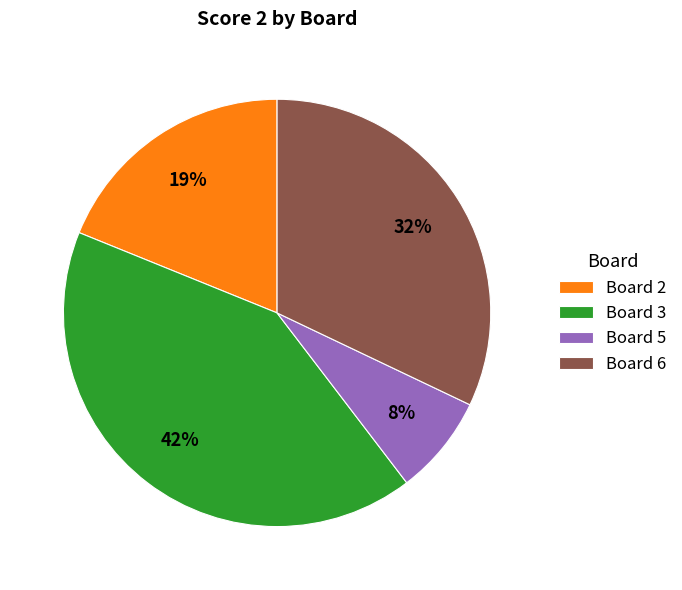

What is the largest slice in the pie chart?

Board 3